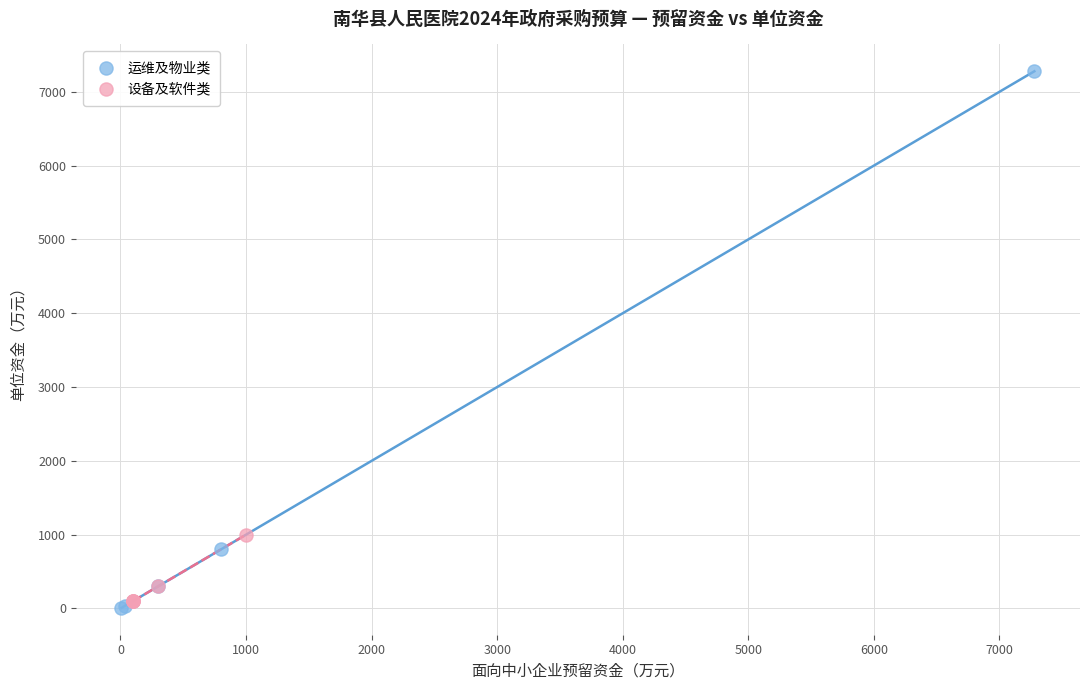

Which series has the widest spread of Y values?

运维及物业类